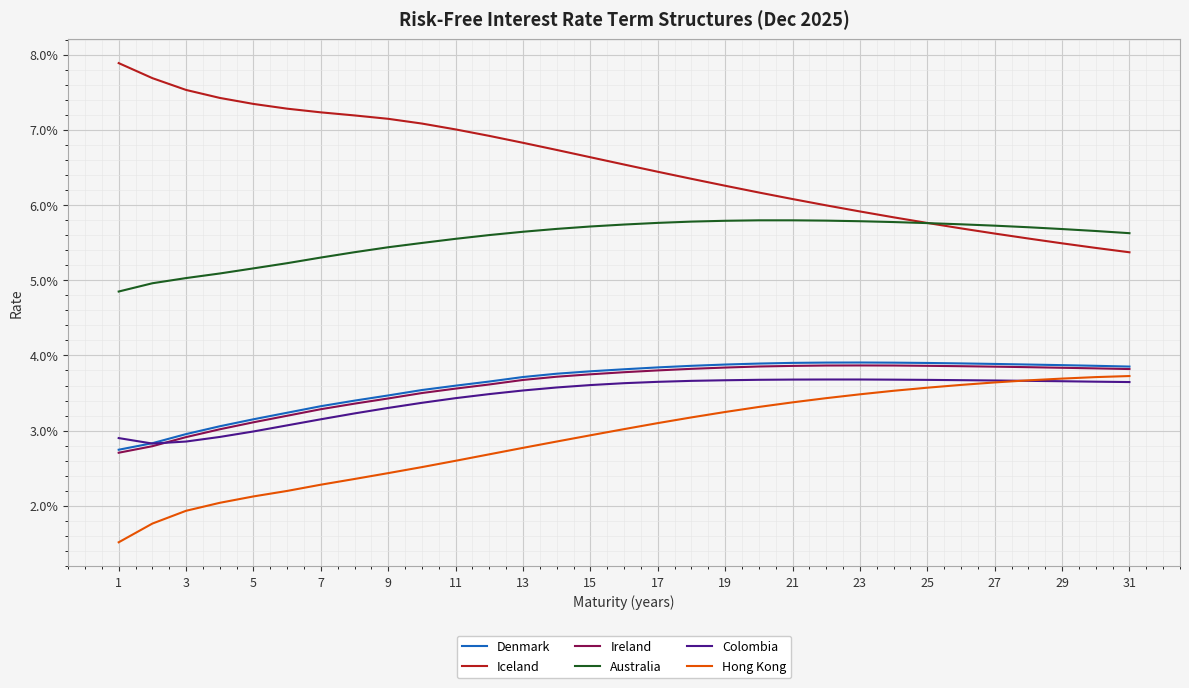

Which series ends up on top after the final intersection of Colombia and Hong Kong?

Hong Kong